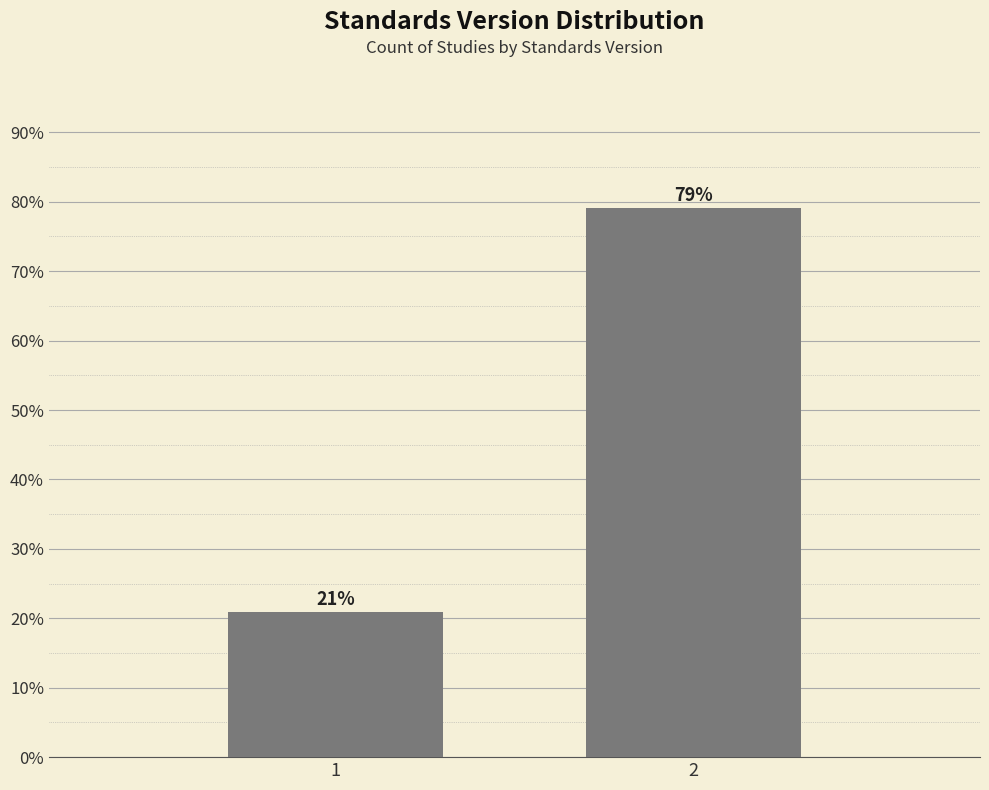

What is the sum of all values?

100.0